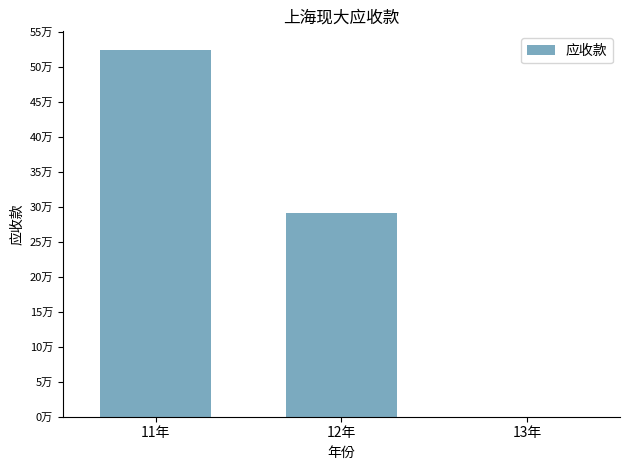

True or false: the data shows 525180.2 at 11年.

True